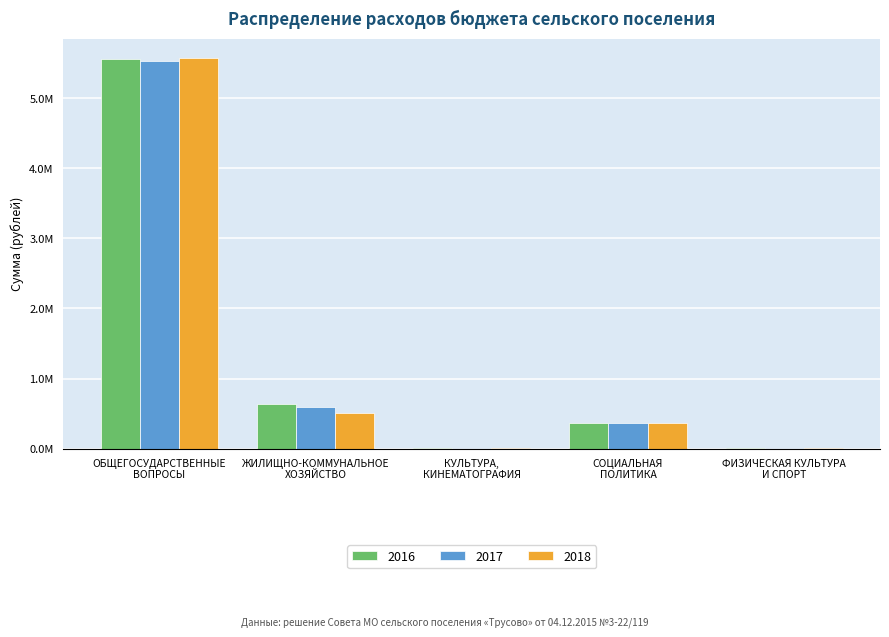

What is the difference between the maximum and minimum values in the 2016 series?

5546609.3